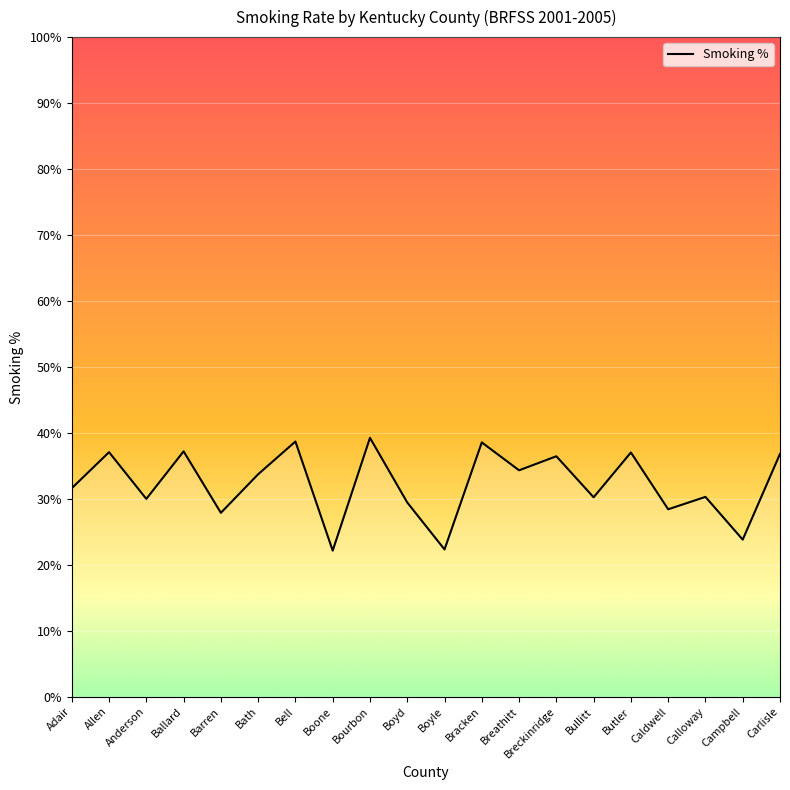

What is the average value?

32.3